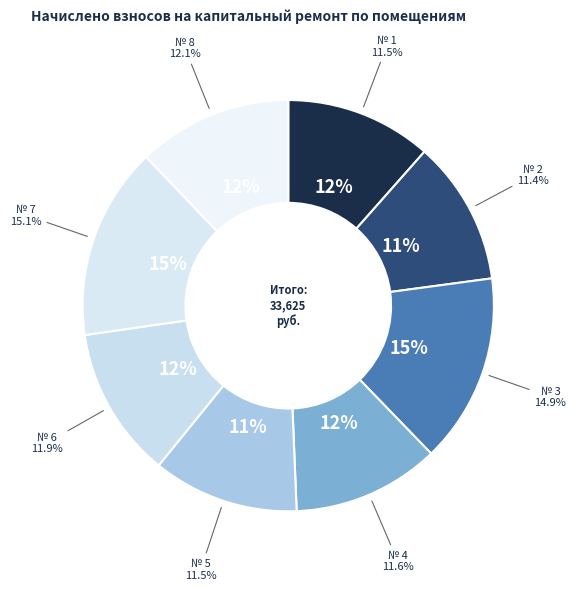

What is the smallest slice in the pie chart?

2